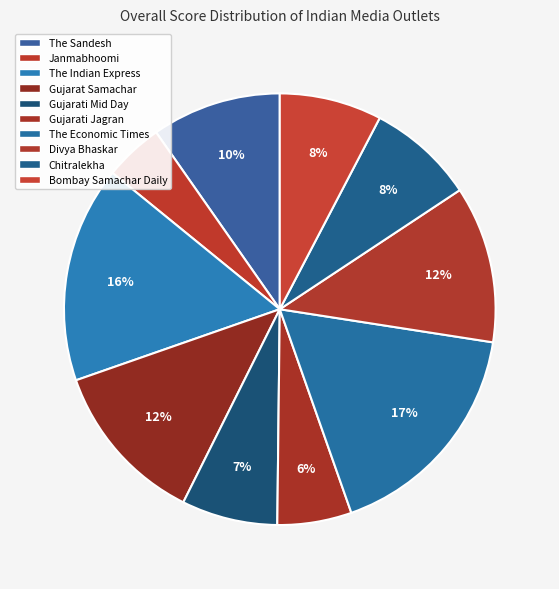

Which slice is the smallest?

Janmabhoomi